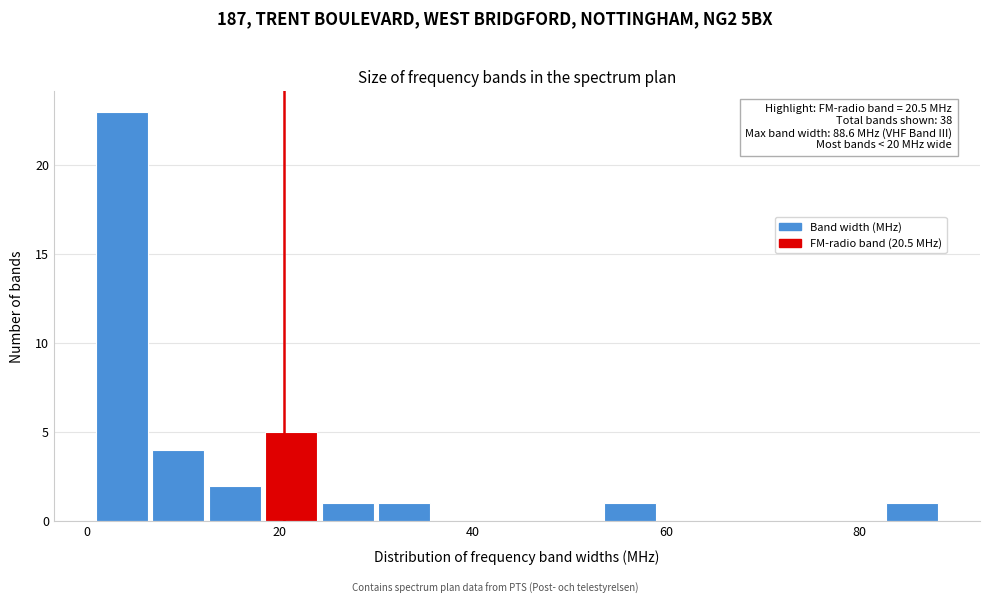

Read against the x-axis, roughly where is the centre of the tallest bar?

4